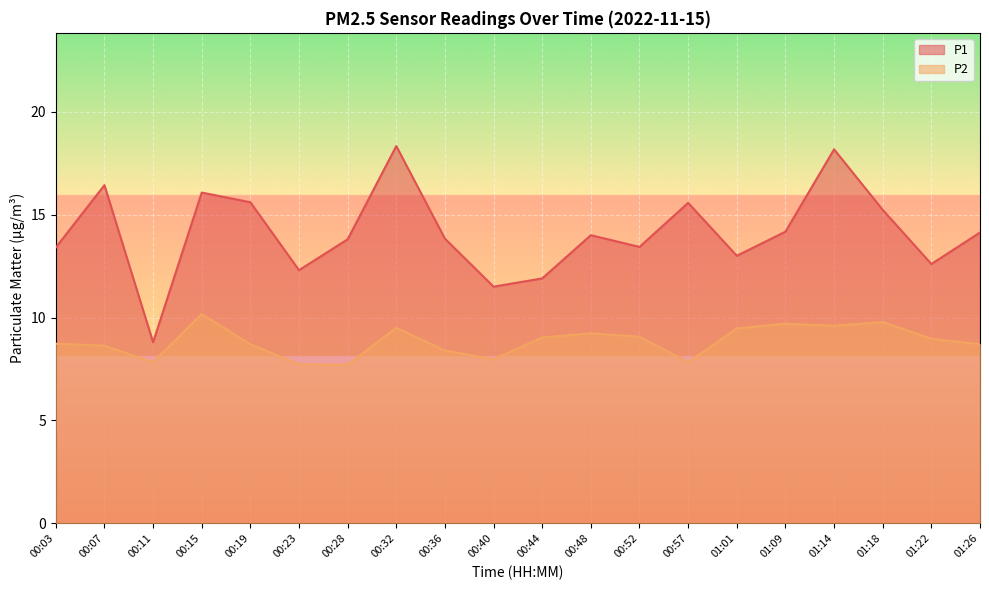

What is the difference between the highest and lowest values at 00:23?

4.6